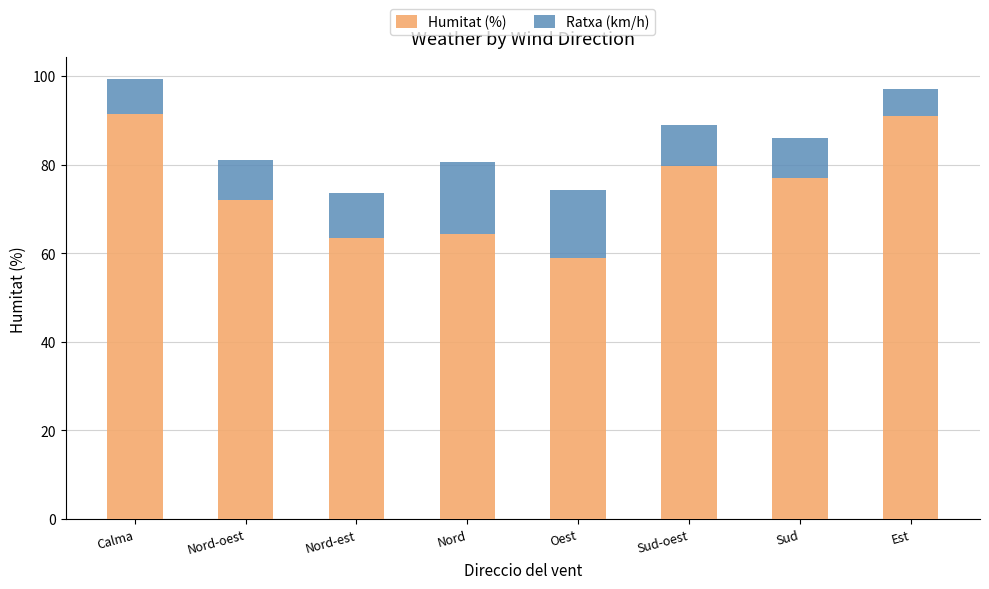

The value of Humitat (%) at Nord-est is 63.5. True or false?

True